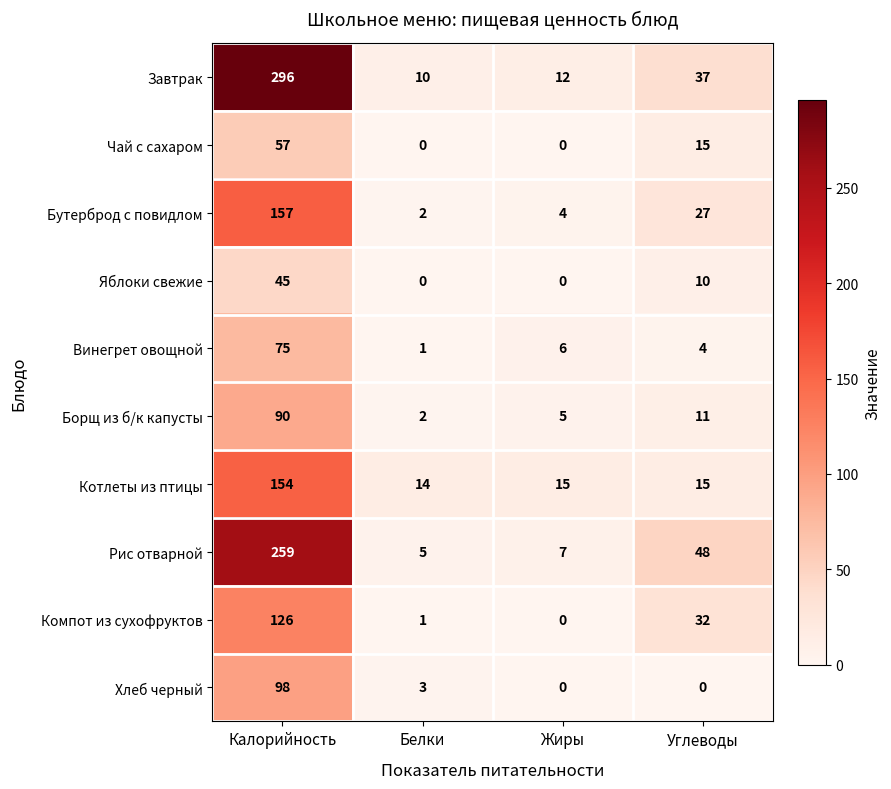

What is the sum of the Компот из сухофруктов values at Калорийность and Белки?

127